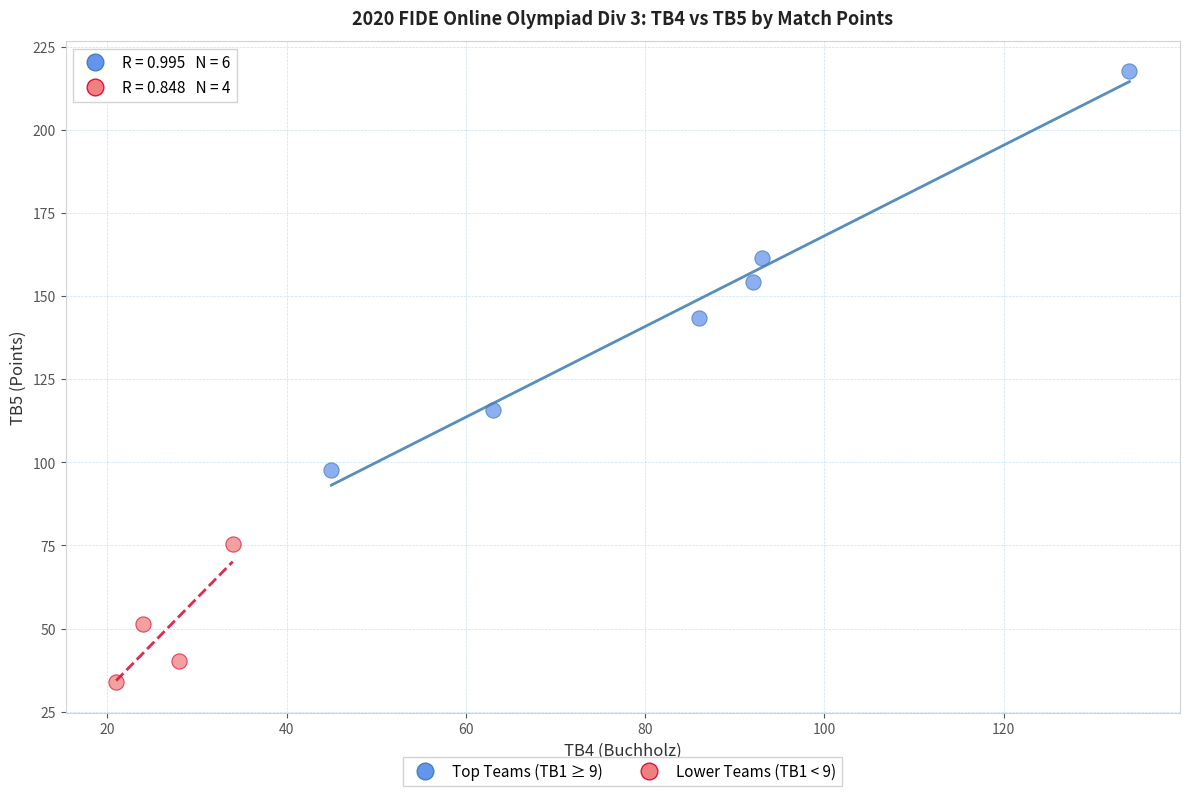

What are all the series names shown in the legend?

Top Teams (TB1 ≥ 9), Lower Teams (TB1 < 9)